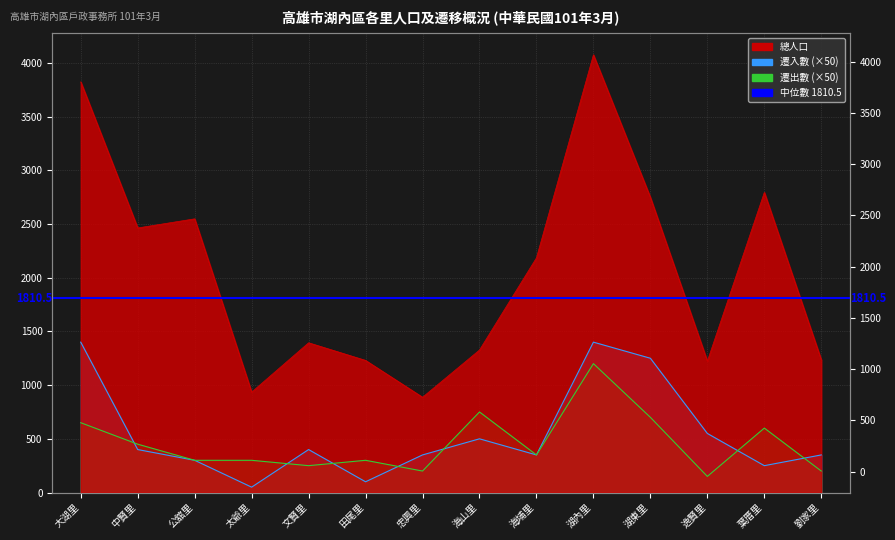

What is the label of the 10th point from the left?

湖內里